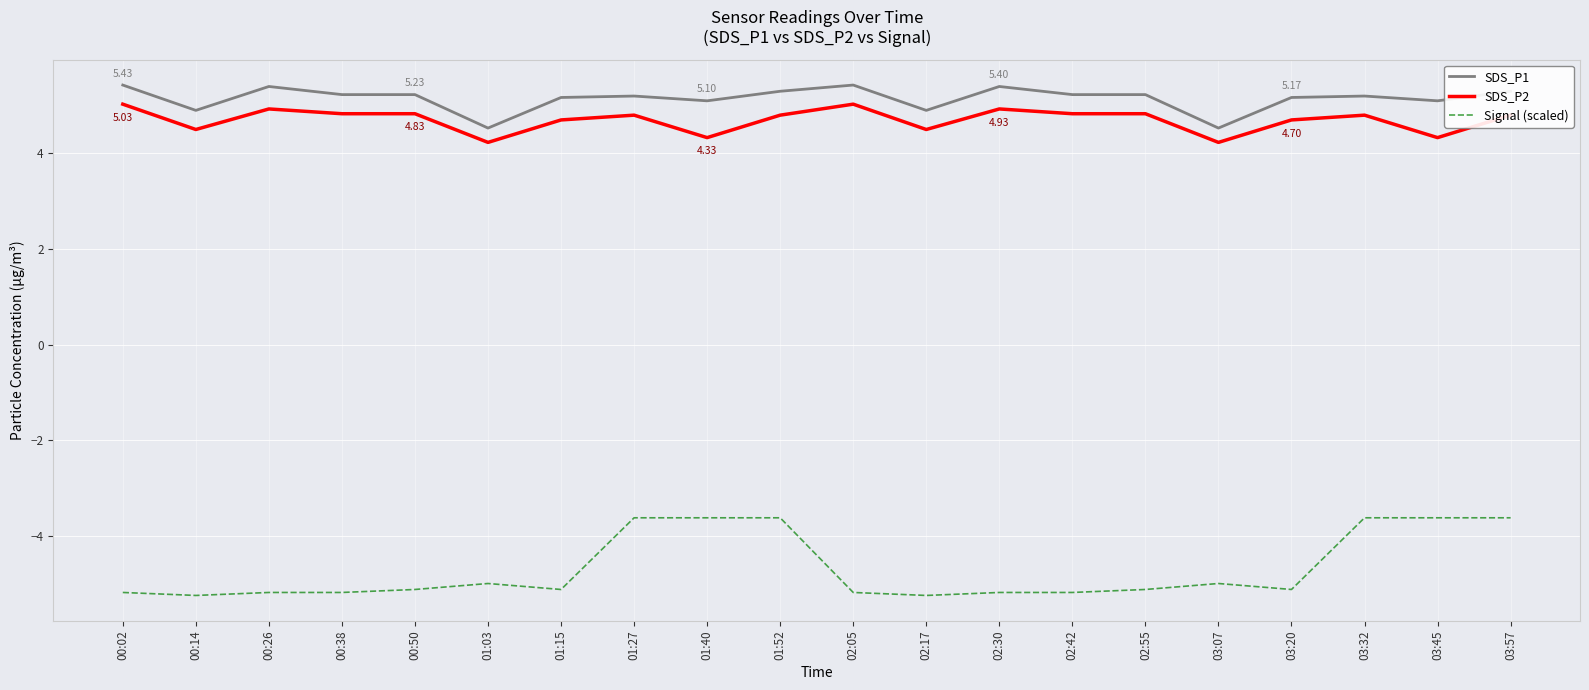

True or false: Signal (scaled) and SDS_P1 cross at least once.

False